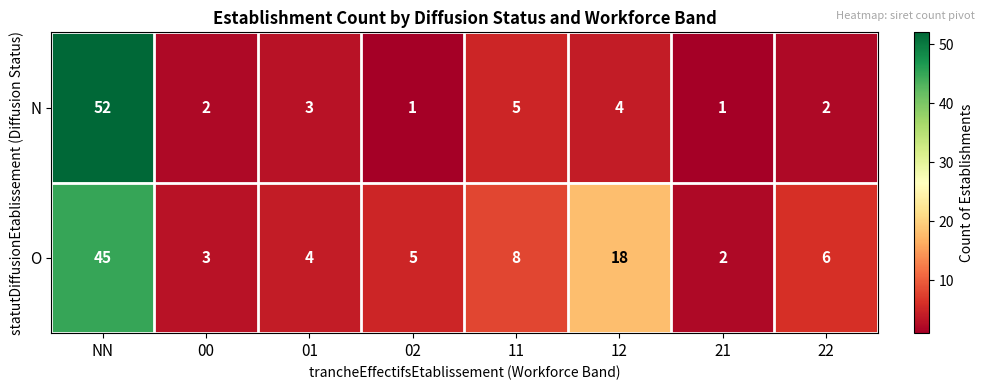

Count the number of categories in the chart.

8